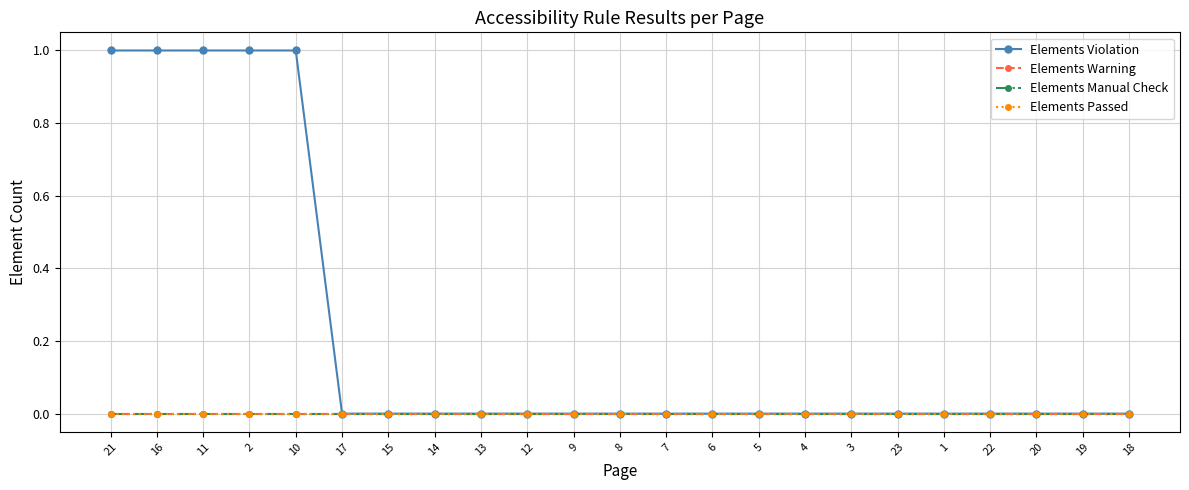

Does the chart have visible grid lines?

Yes